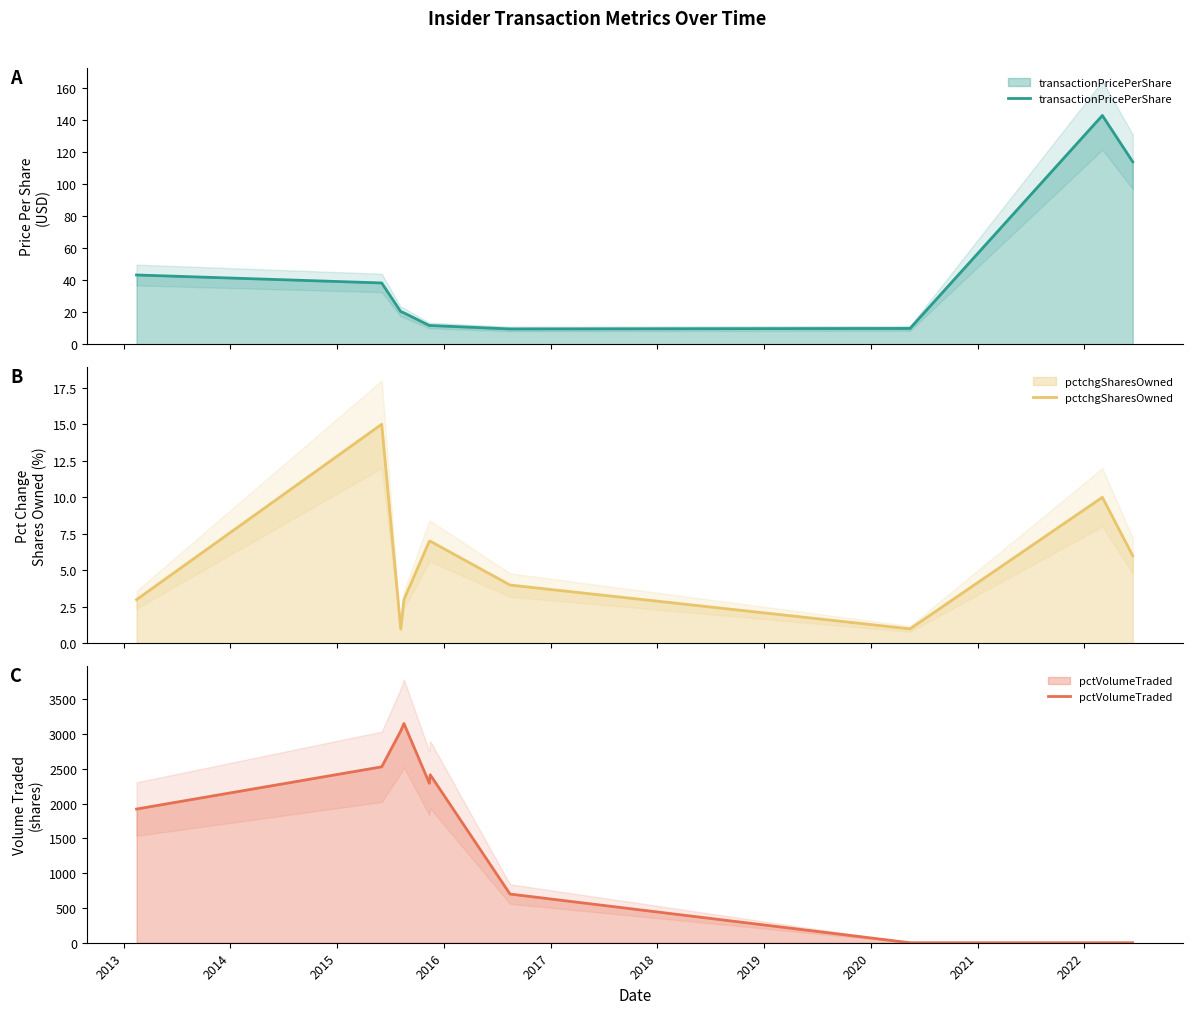

How many data points in transactionPricePerShare are above 20?

5